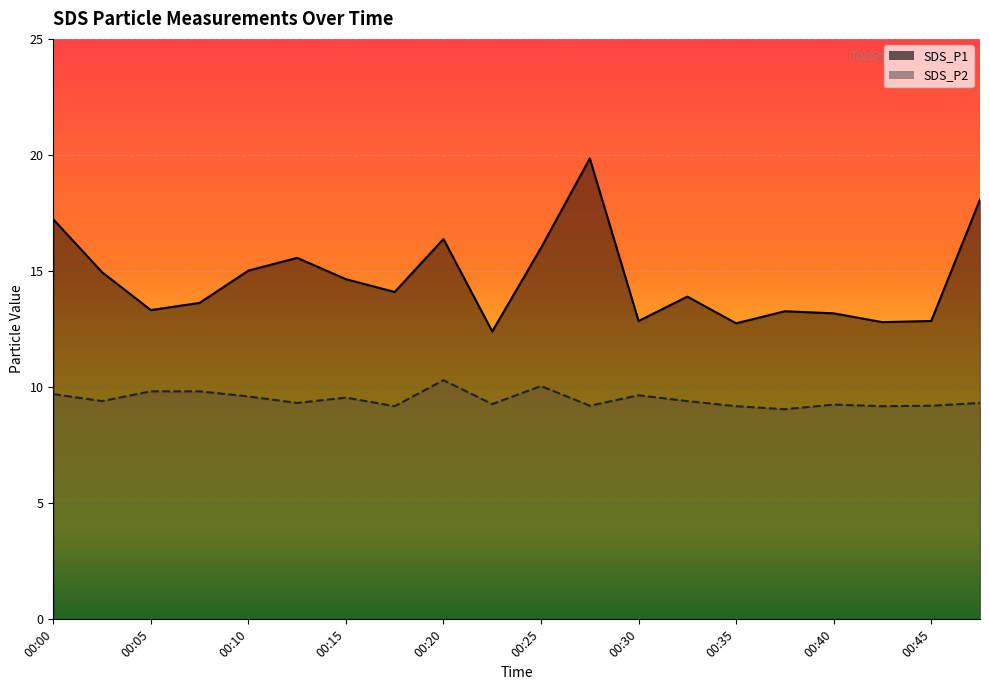

What is the sum of all SDS_P2 values?

189.4